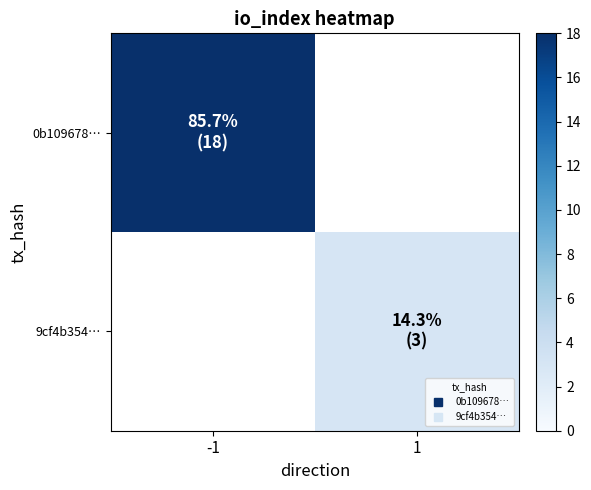

Which label corresponds to the smallest value in the chart?

1